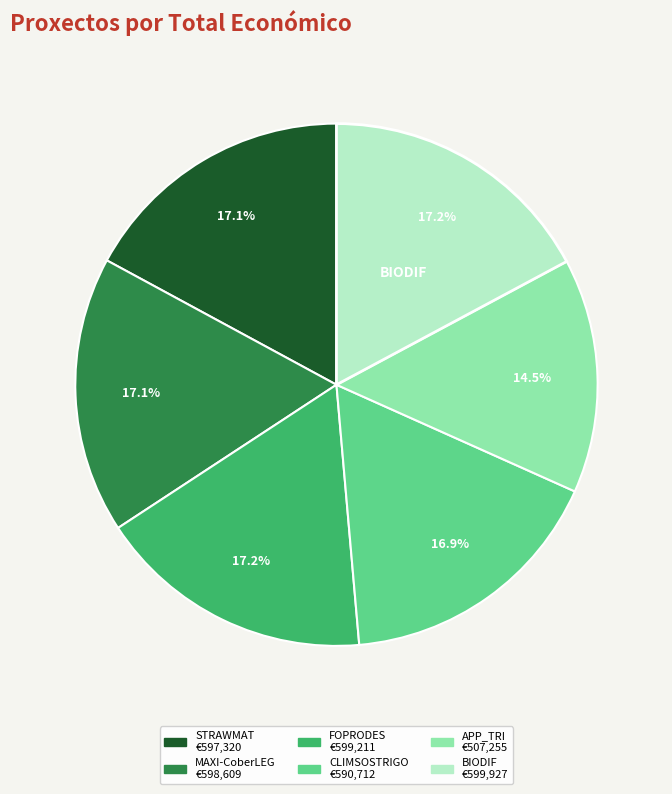

Does CLIMSOSTRIGO represent more than half of the total?

No